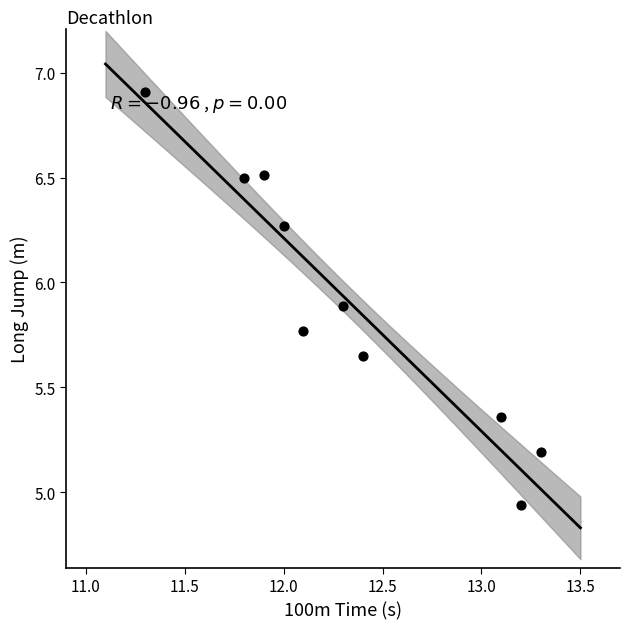

What is the range of X values (max minus min)?

2.0